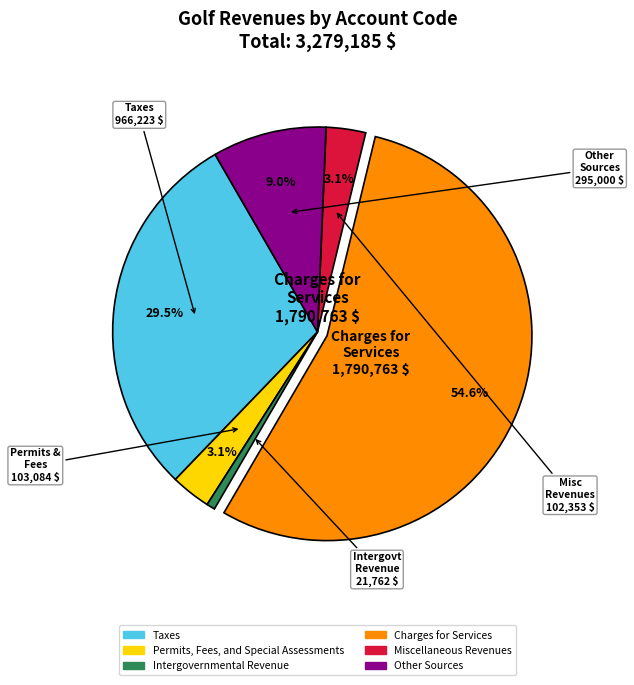

Combined, do Intergovernmental Revenue and Permits, Fees, and Special Assessments account for over 50%?

No